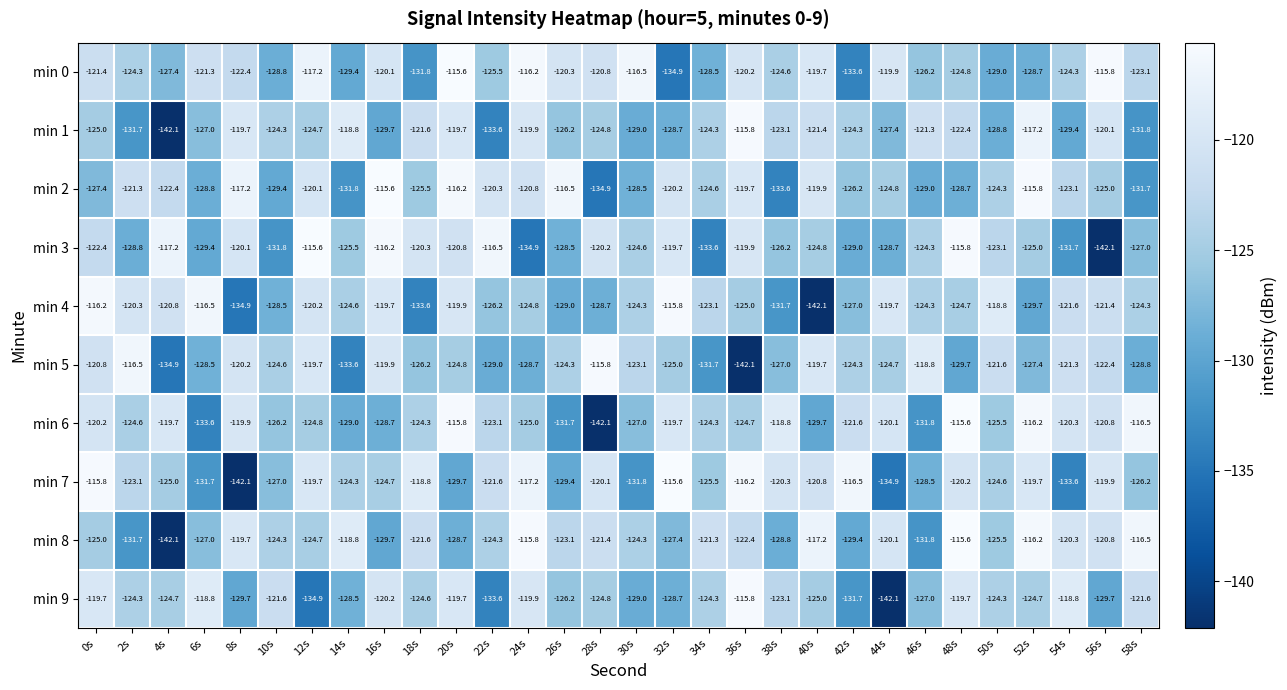

Where is min 8 nearest to the value -128?

32s